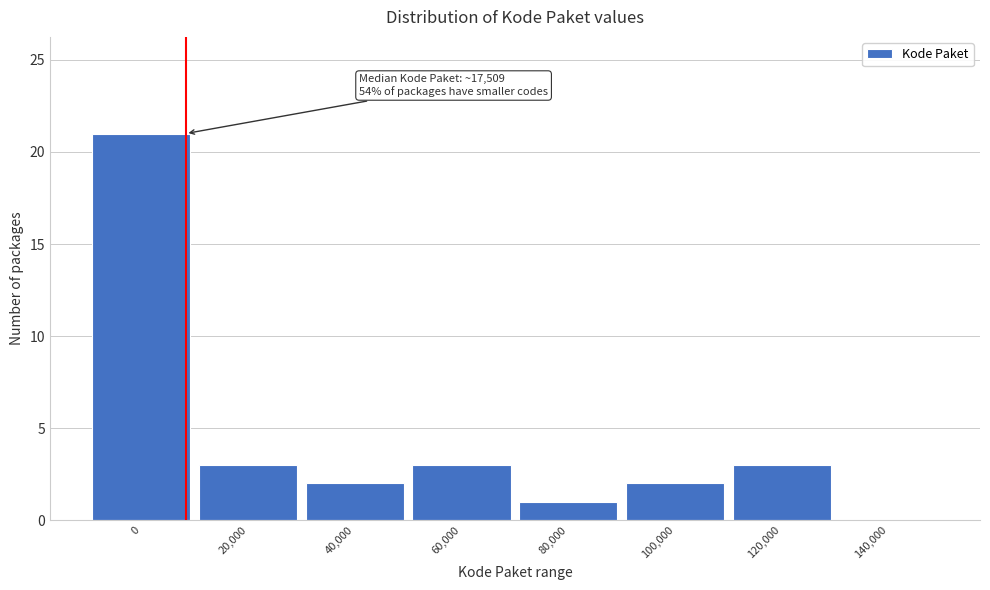

Reading left to right, transcribe all the data shown in this chart.

0=21	20,000=3	40,000=2	60,000=3	80,000=1	100,000=2	120,000=3	140,000=0